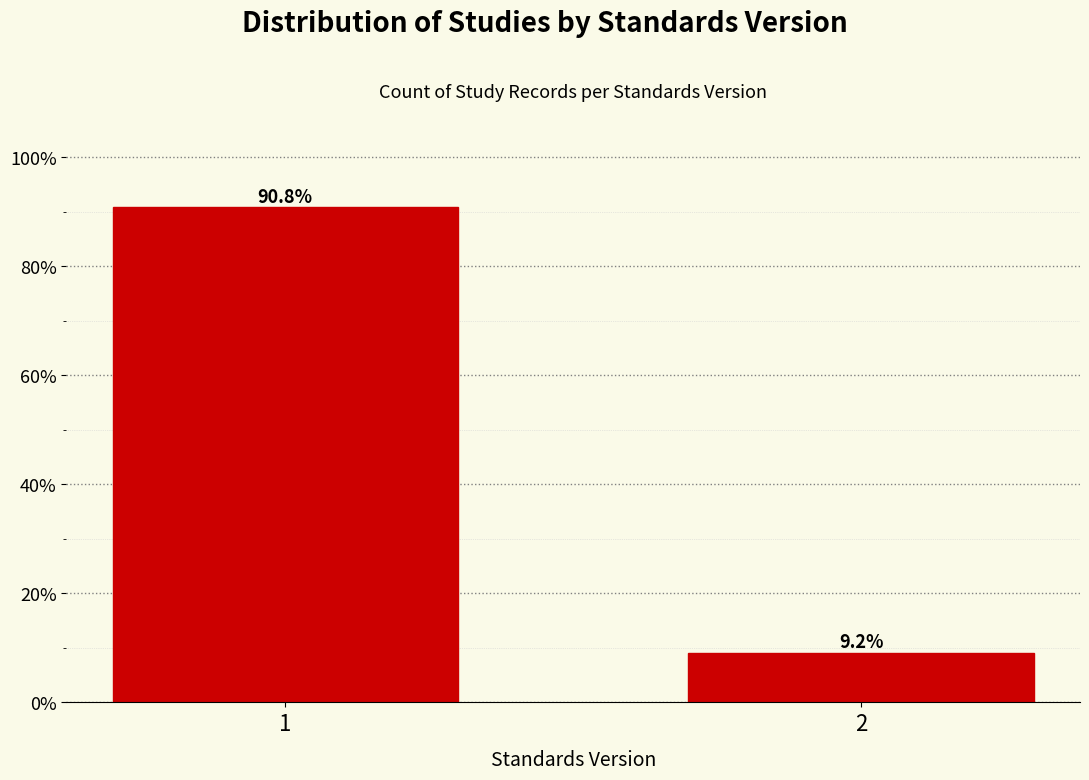

Reading left to right, transcribe all the data shown in this chart.

90.8	9.2